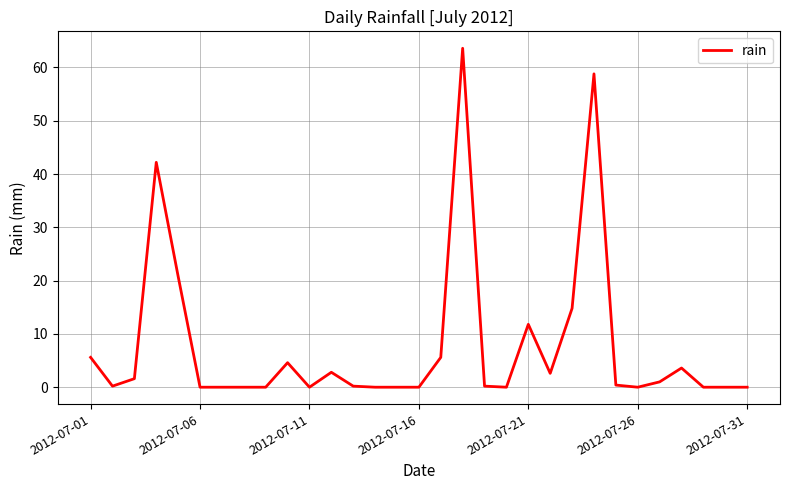

What is the maximum value shown in the chart?

63.6